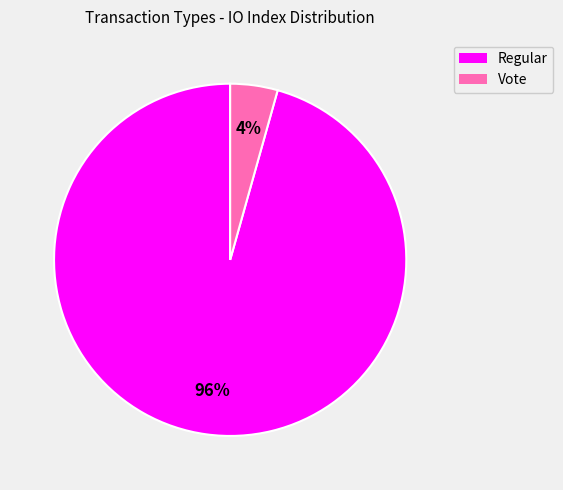

How many segments does this pie chart have?

2